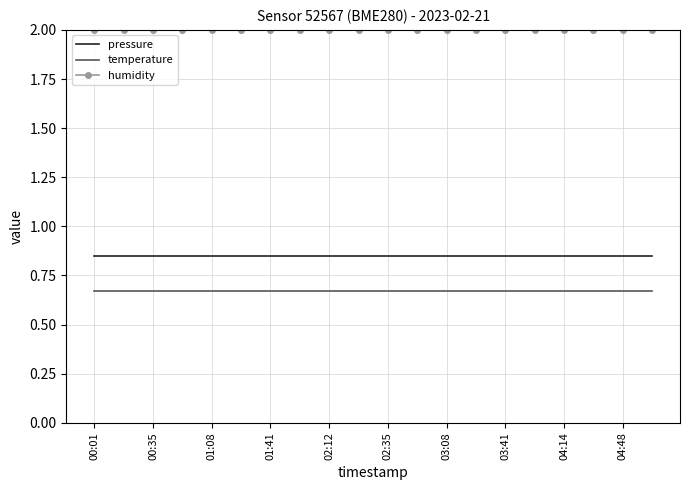

How many distinct data groups are displayed?

3